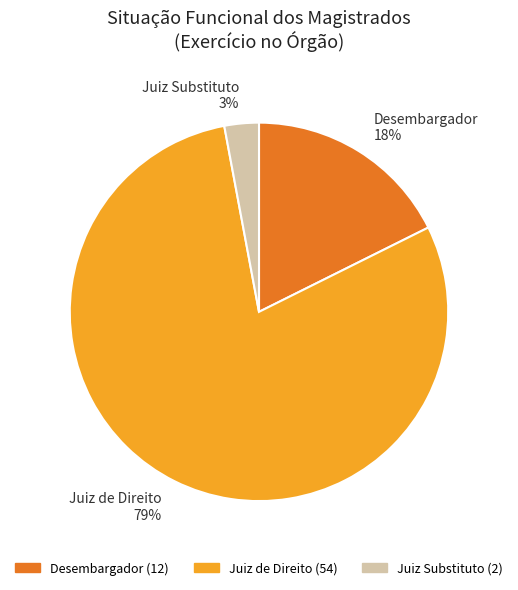

Is the sum of Desembargador and Juiz de Direito greater than half?

Yes